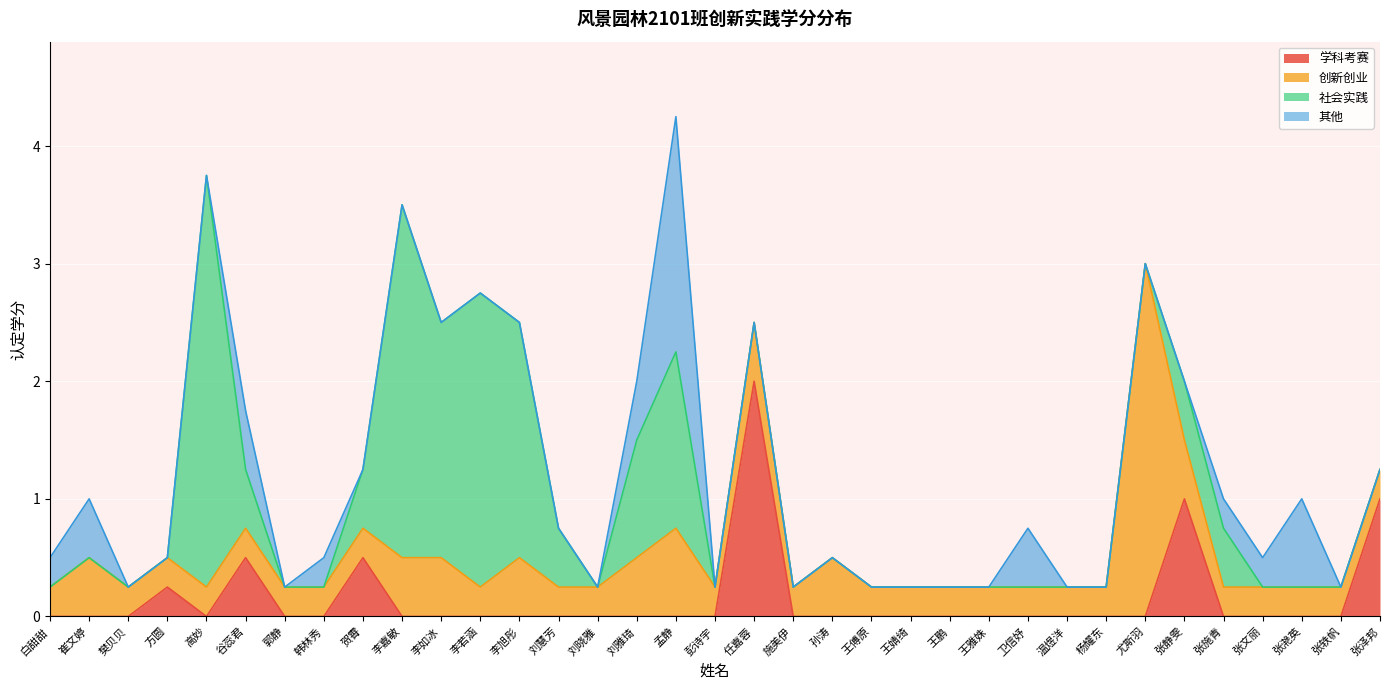

At which category is the sum across all series the highest?

孟静